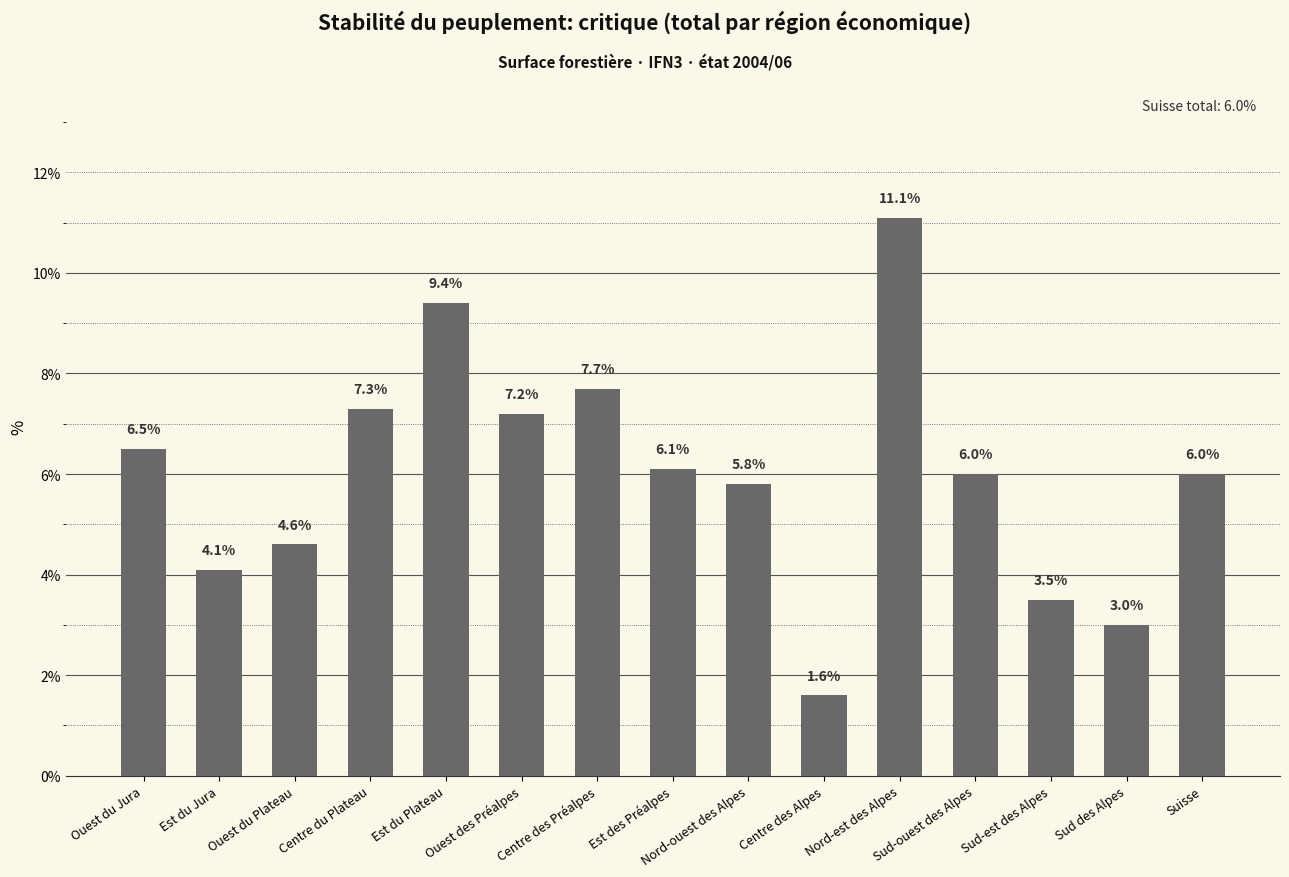

Reading left to right, extract all data points from this chart.

6.5	4.1	4.6	7.3	9.4	7.2	7.7	6.1	5.8	1.6	11.1	6.0	3.5	3.0	6.0